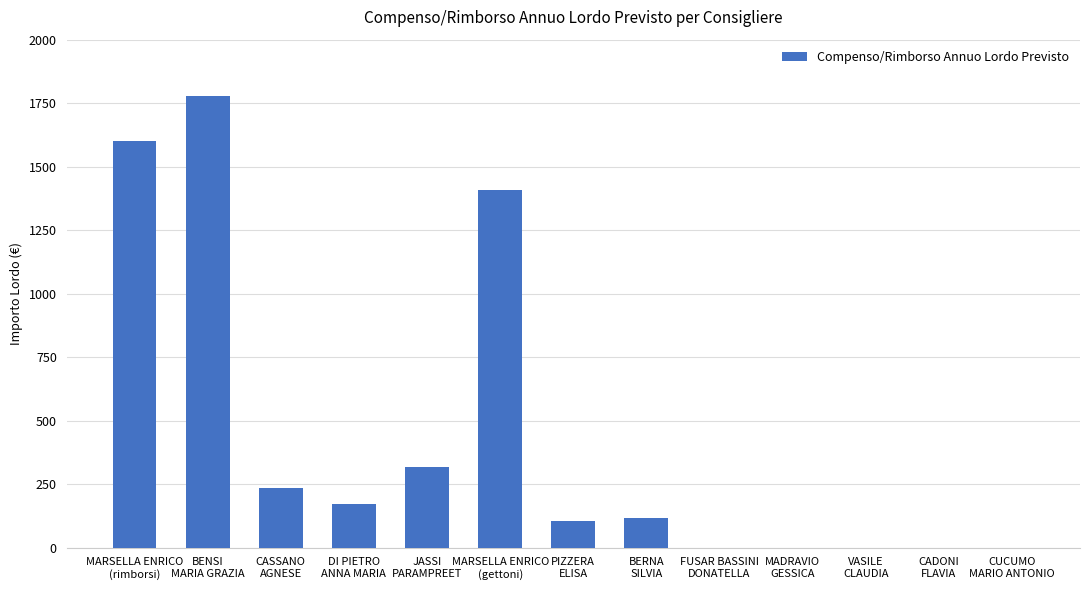

How many distinct data groups are displayed?

1